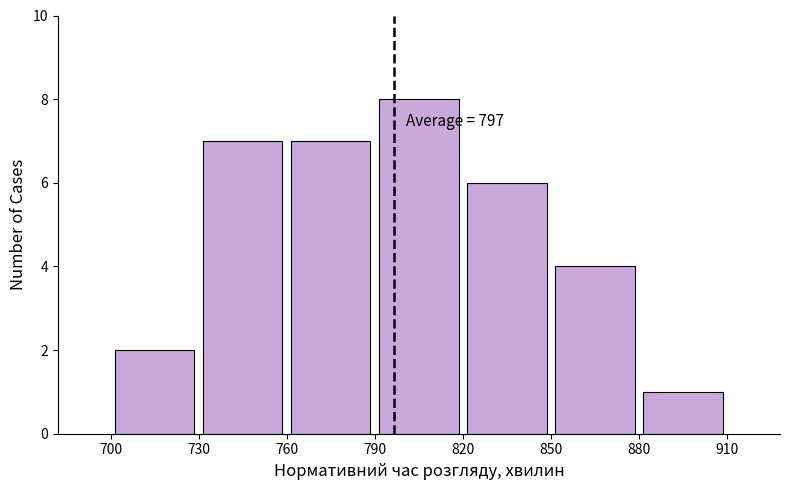

Over which range of the x-axis is the bar tallest?

790 to 820